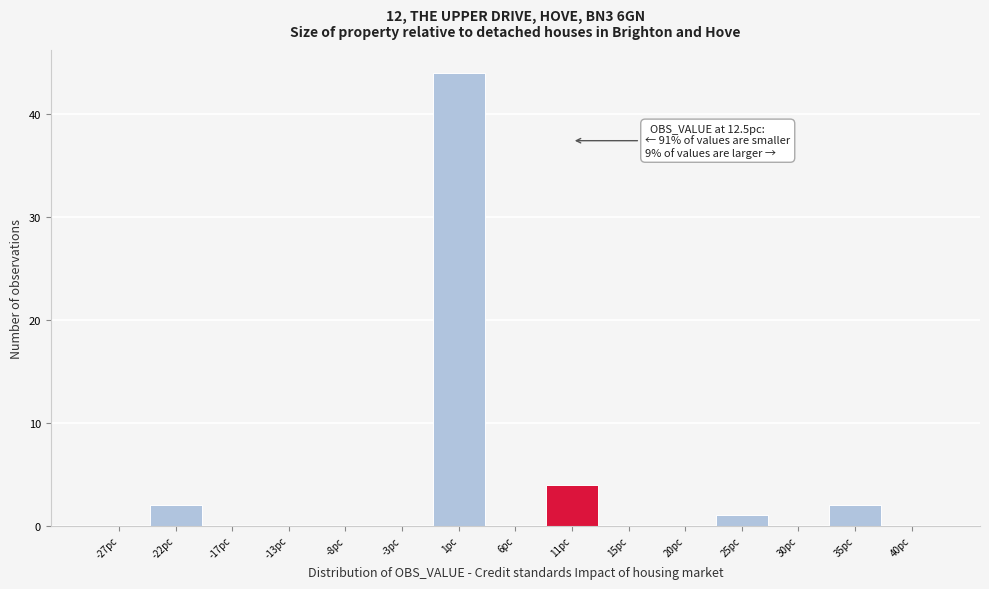

Reading left to right, transcribe all the data shown in this chart.

-27pc=0	-22pc=2	-17pc=0	-13pc=0	-8pc=0	-3pc=0	1pc=44	6pc=0	11pc=4	15pc=0	20pc=0	25pc=1	30pc=0	35pc=2	40pc=0